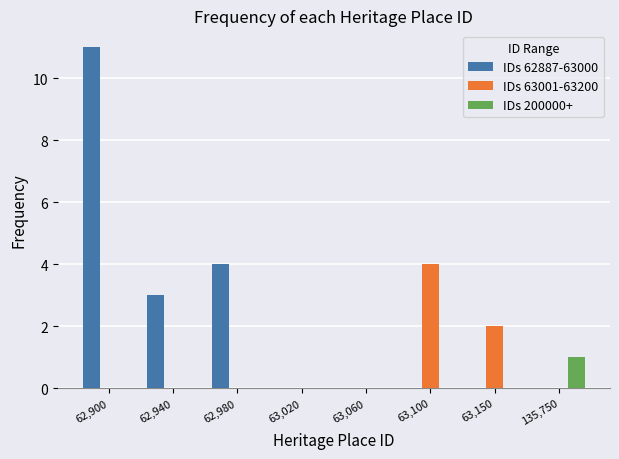

Reading left to right, transcribe all the data shown in this chart.

IDs 62887-63000: 62,900=11	62,940=3	62,980=4	63,020=0	63,060=0	63,100=0	63,150=0	135,750=0
IDs 63001-63200: 62,900=0	62,940=0	62,980=0	63,020=0	63,060=0	63,100=4	63,150=2	135,750=0
IDs 200000+: 62,900=0	62,940=0	62,980=0	63,020=0	63,060=0	63,100=0	63,150=0	135,750=1